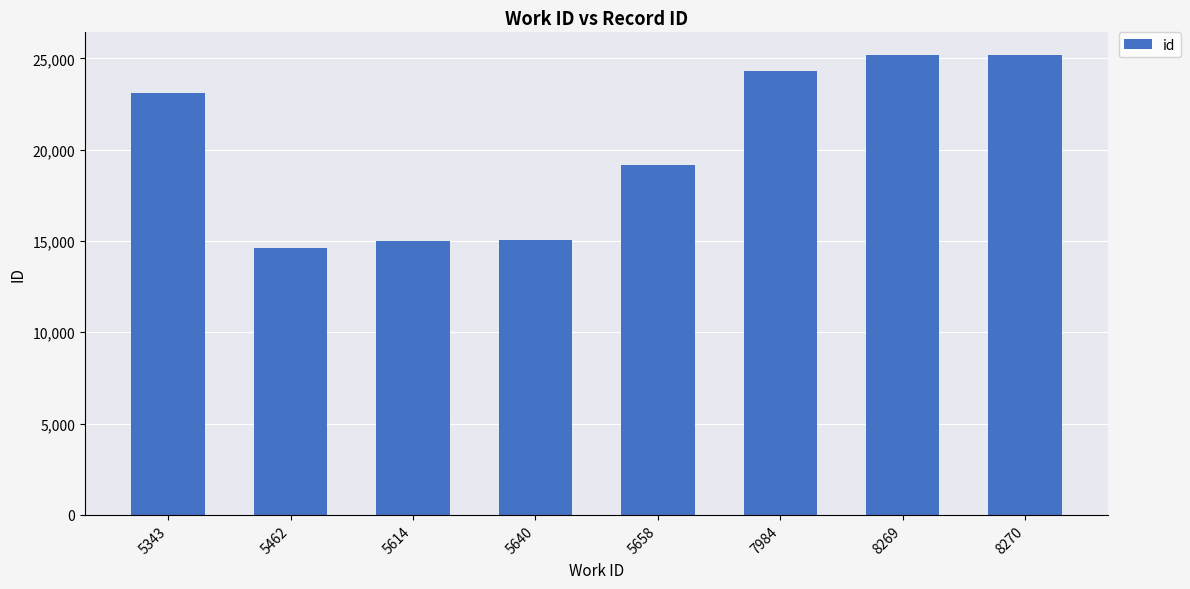

What is the sum of all values?

161563